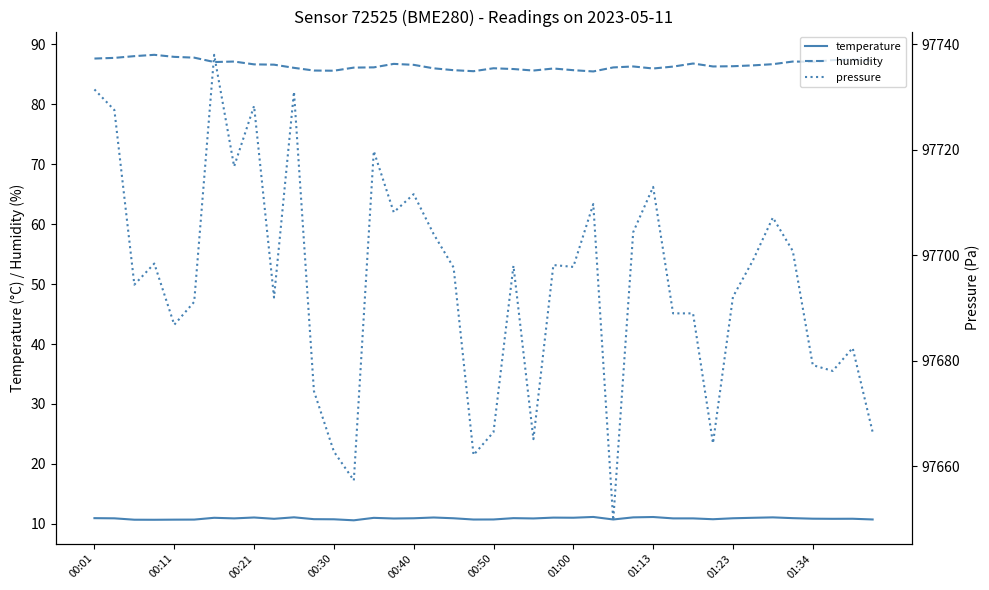

What is the difference between the humidity values at 00:01 and 18?

1.9